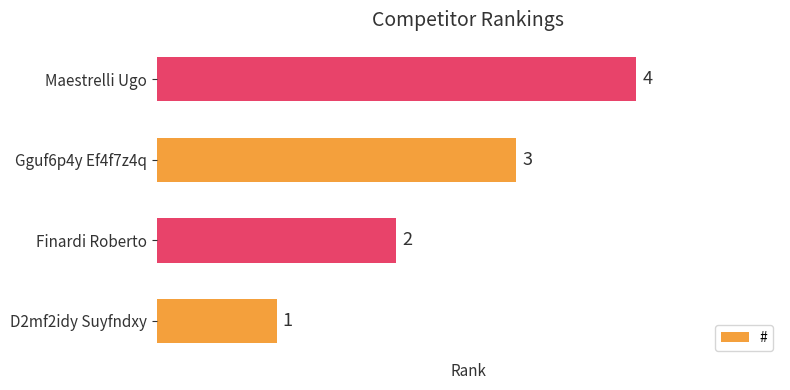

What is the difference between the second highest and minimum values?

2